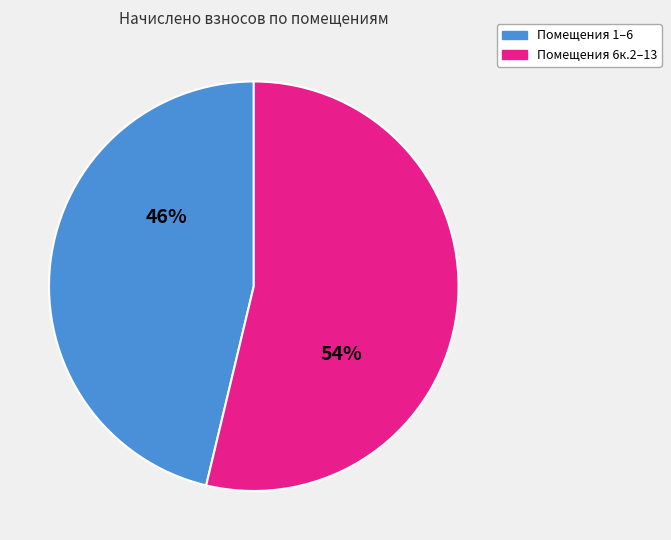

To the nearest percent, what is the average slice percentage?

50%